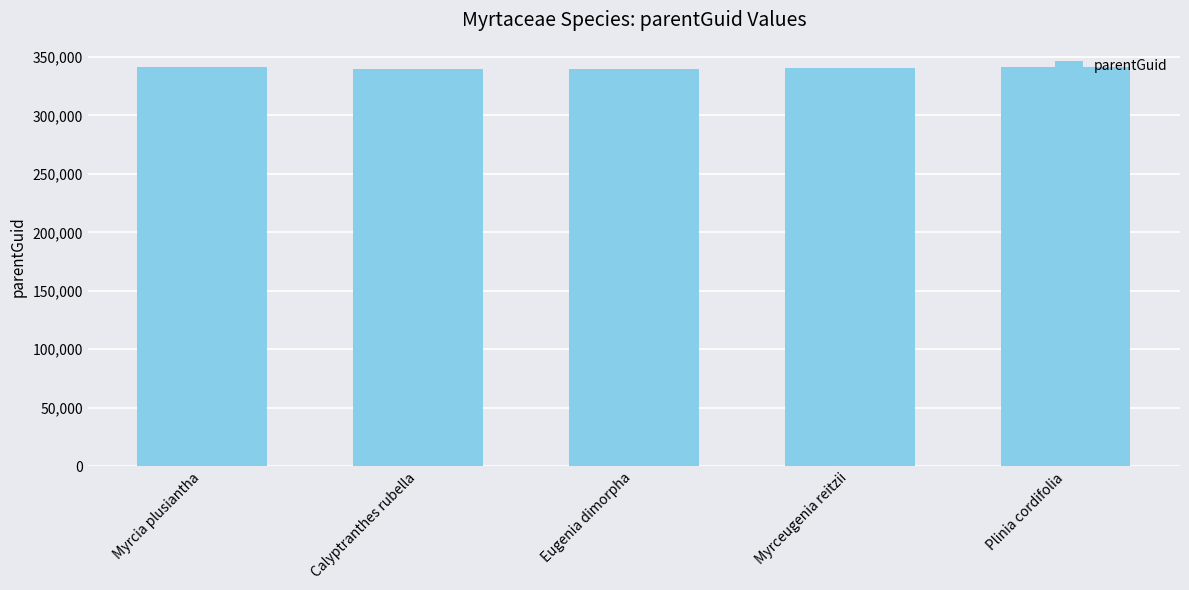

What is the change in value from Calyptranthes rubella to Myrceugenia reitzii?

+1068